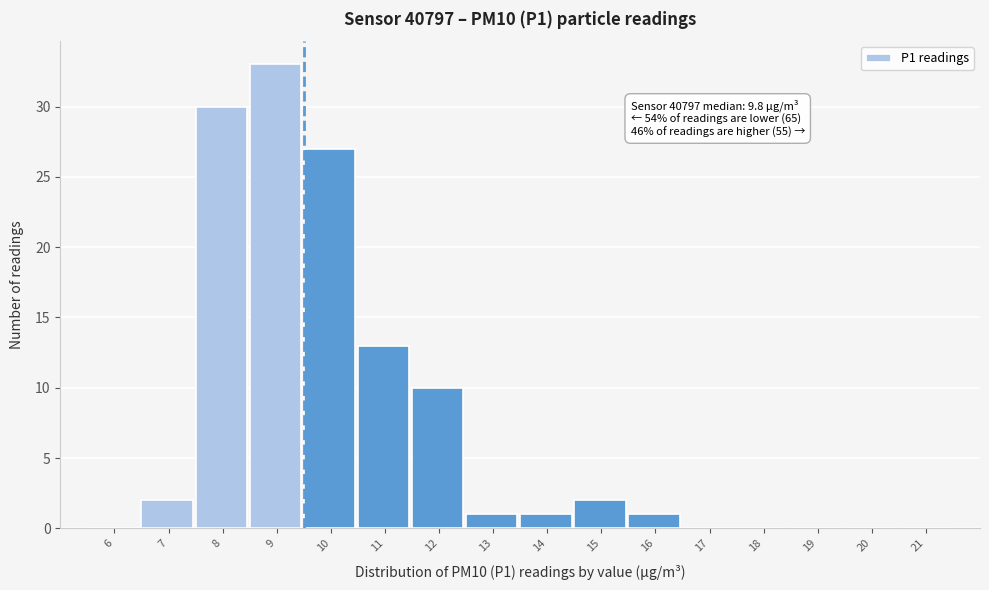

Reading left to right, what are all the values shown in this chart?

6=0	7=2	8=30	9=33	10=27	11=13	12=10	13=1	14=1	15=2	16=1	17=0	18=0	19=0	20=0	21=0